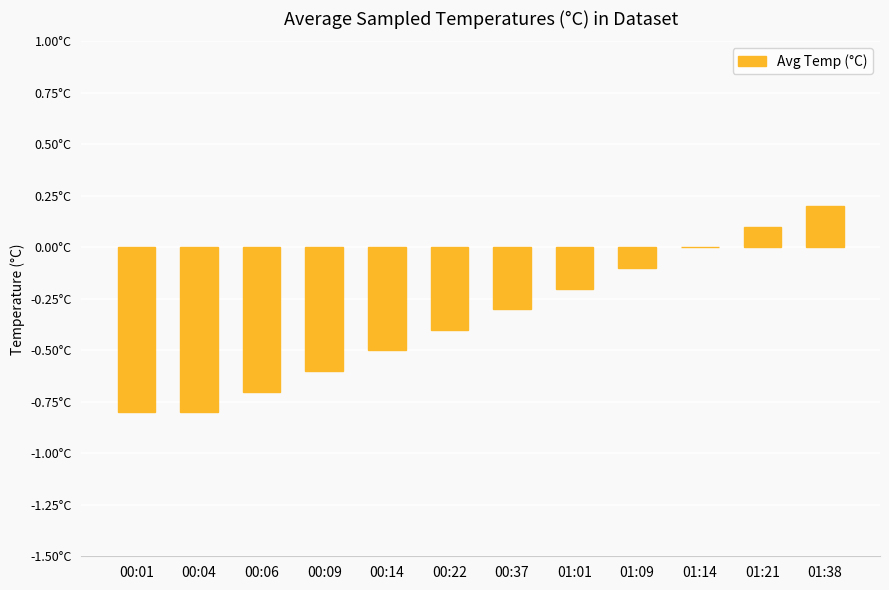

The value at 00:37 is -0.3. True or false?

True